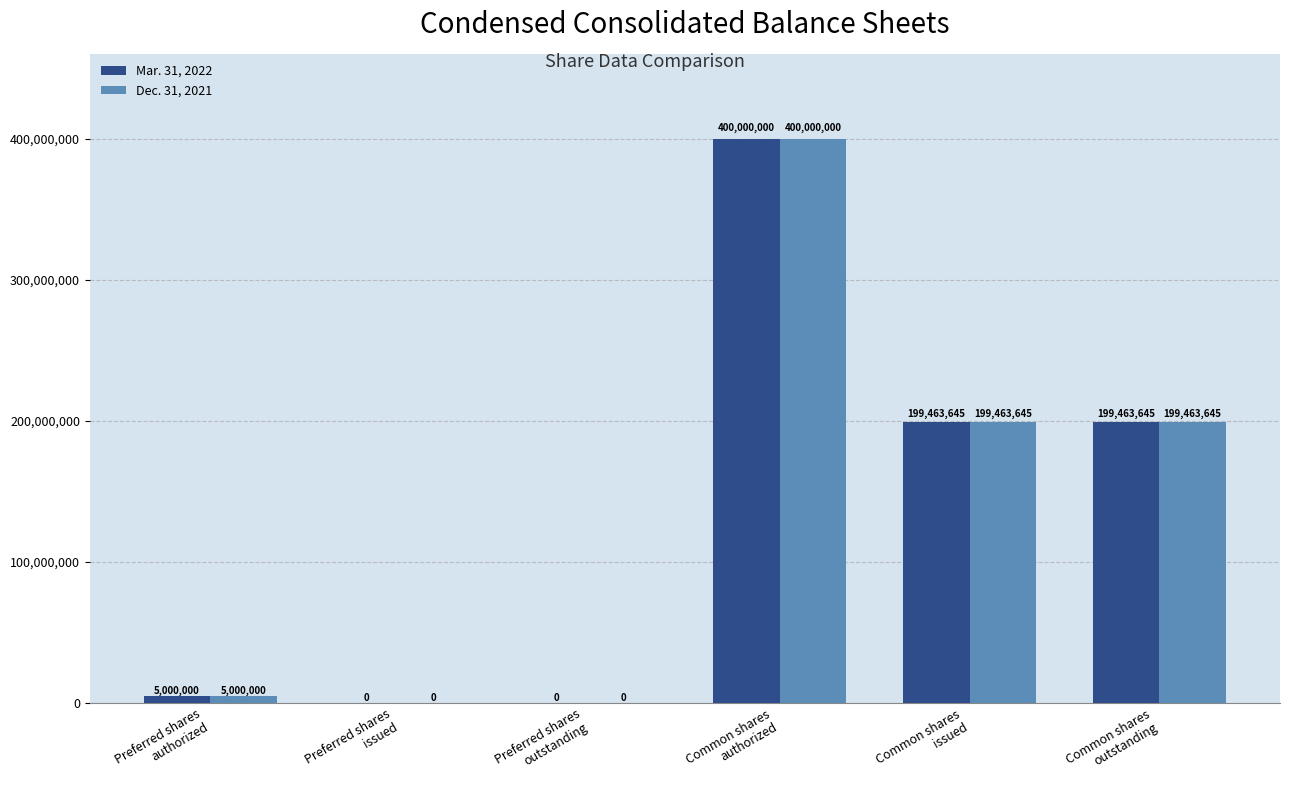

What is the sum of all Mar. 31, 2022 values?

803927290